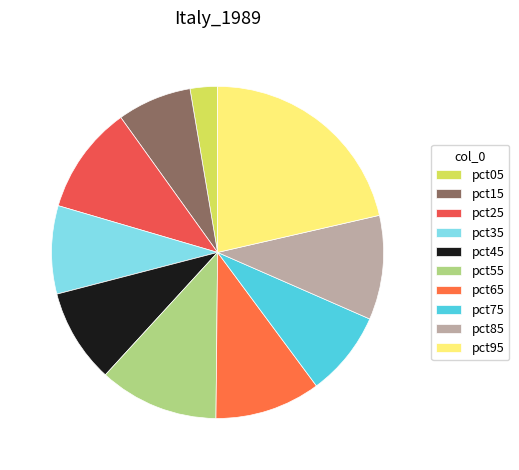

Which category has the smallest portion of the pie?

pct05